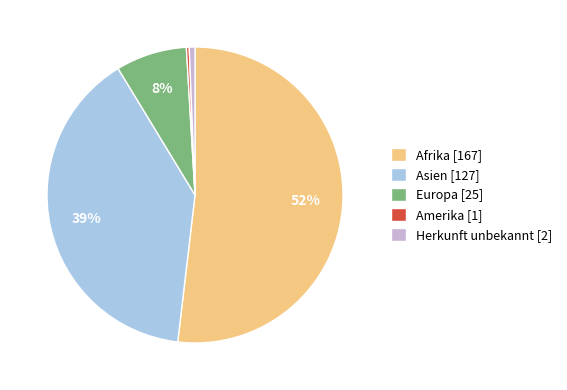

The Asien slice represents 39% of the pie. True or false?

True